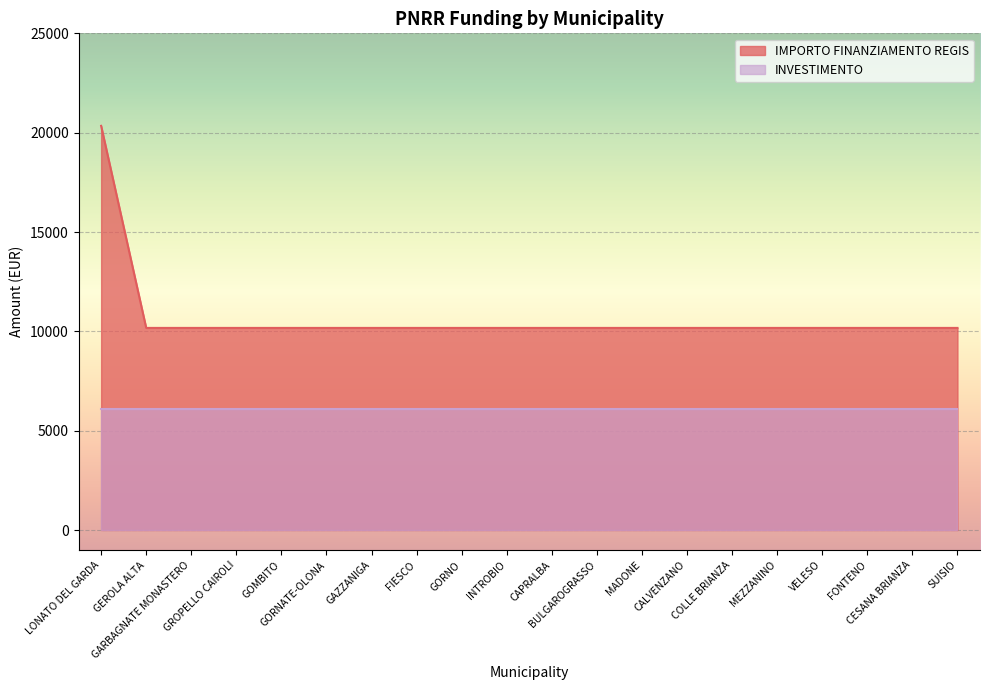

Approximately how many times larger is the value at CAPRALBA compared to GROPELLO CAIROLI?

1.0